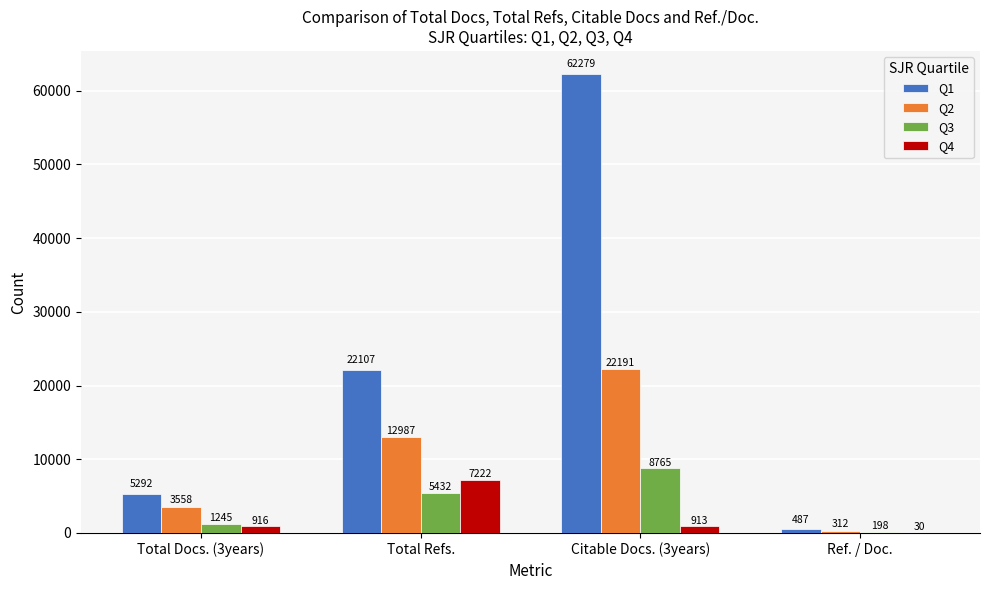

At which category is the sum across all series the highest?

Citable Docs. (3years)